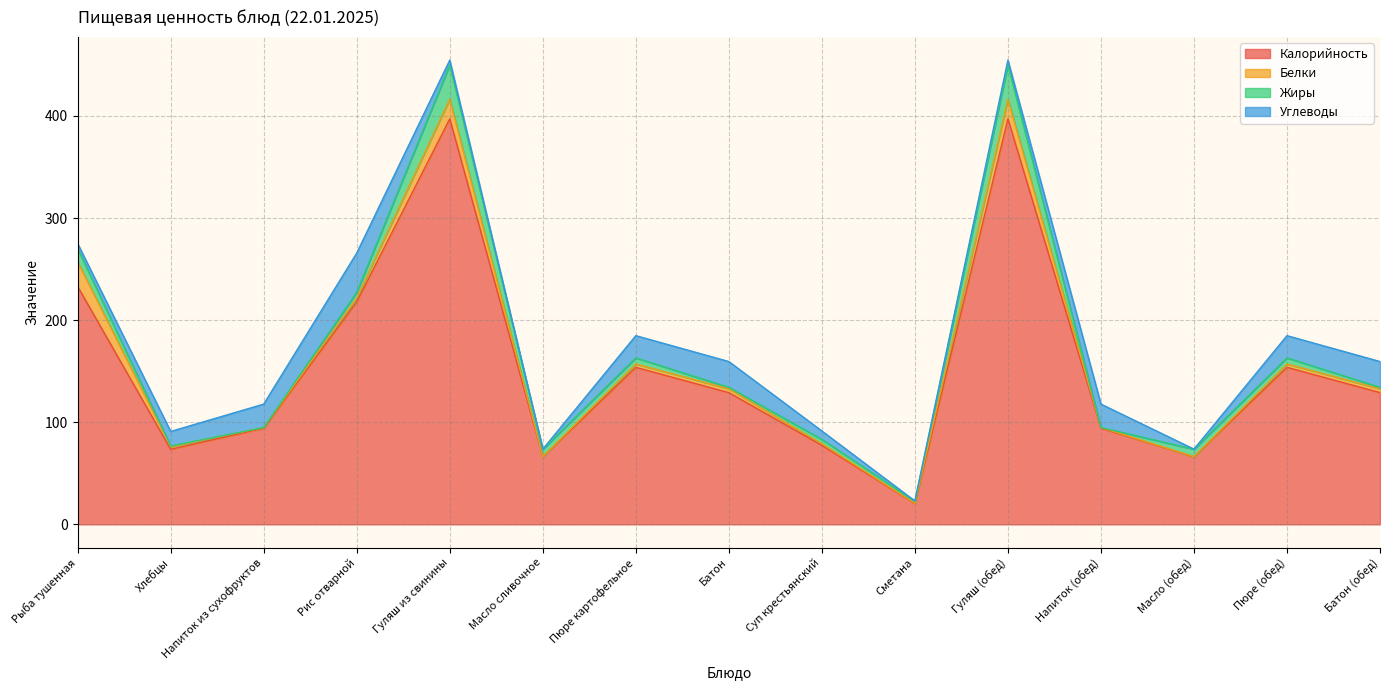

The value of Углеводы at Гуляш из свинины is 4.8. True or false?

True